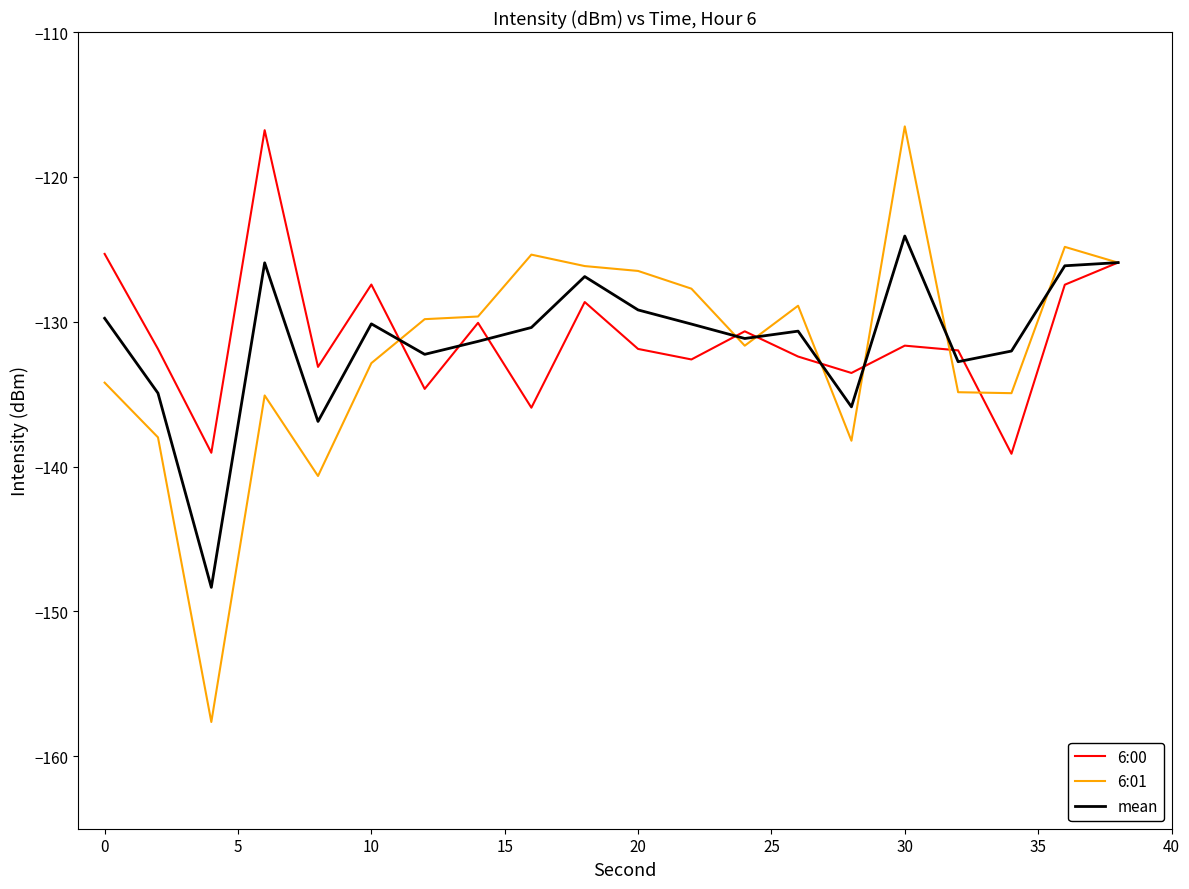

Is this an area chart (filled region under the line)?

No